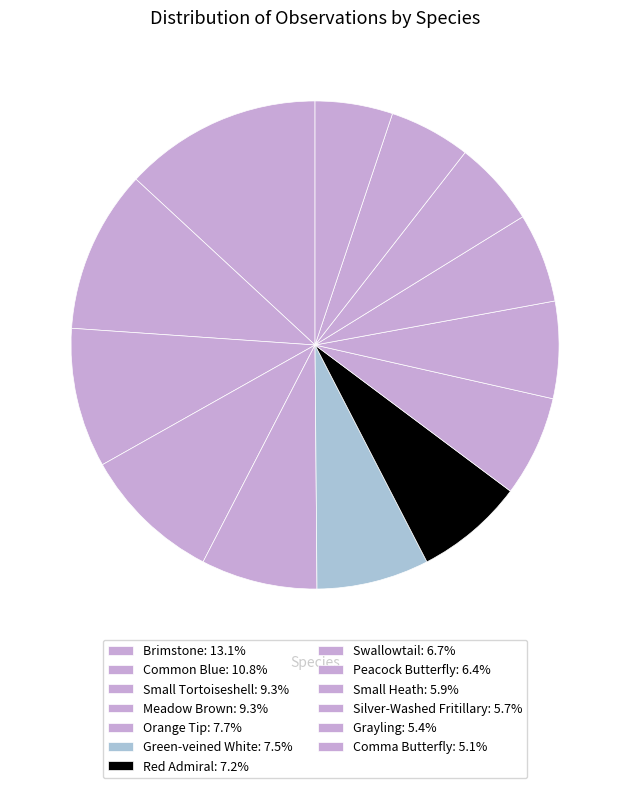

The Common Blue slice represents 11% of the pie. True or false?

True